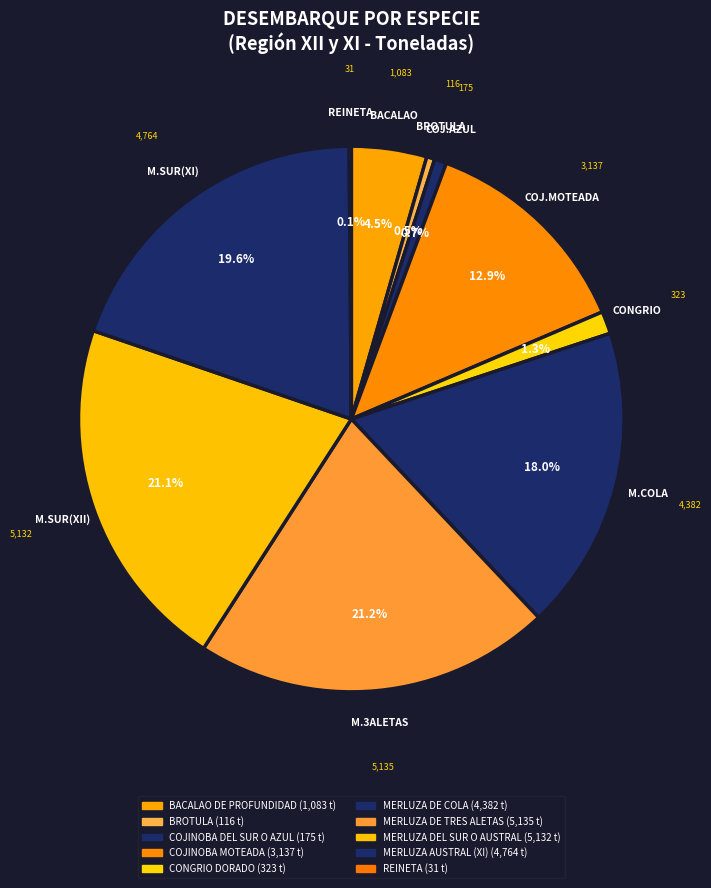

How many slices are in this pie chart?

10